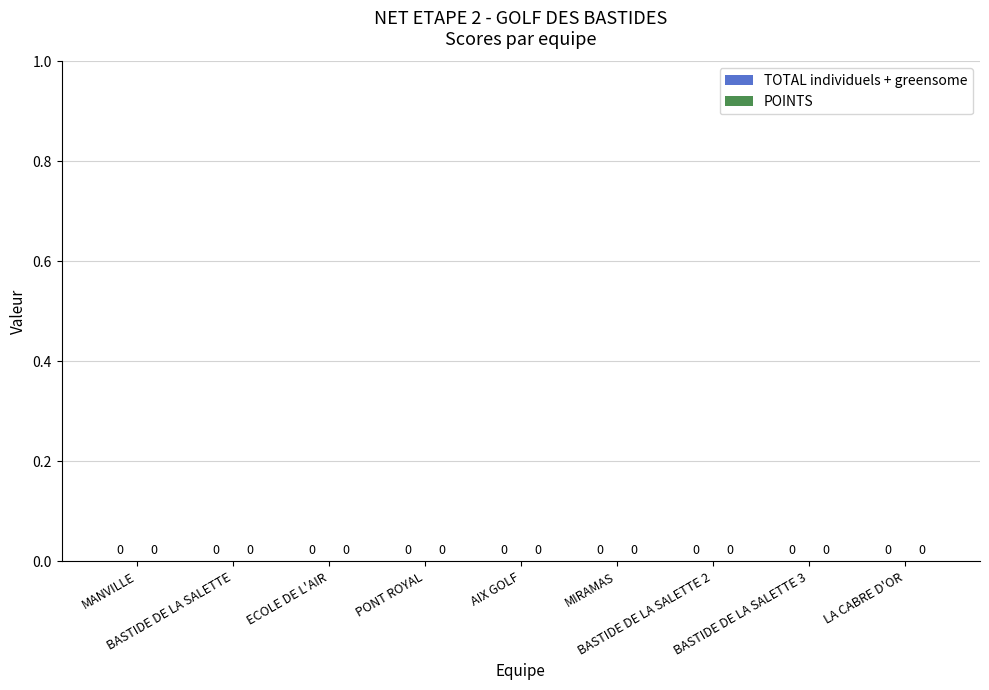

Reading left to right, transcribe all the data shown in this chart.

Nom: MANVILLE=1	BASTIDE DE LA SALETTE=2	ECOLE DE L'AIR=3	PONT ROYAL=4	AIX GOLF=5	MIRAMAS=6	BASTIDE DE LA SALETTE 2=7	BASTIDE DE LA SALETTE 3=8	LA CABRE D'OR=9
TOTAL individuels + greensome: MANVILLE=0	BASTIDE DE LA SALETTE=0	ECOLE DE L'AIR=0	PONT ROYAL=0	AIX GOLF=0	MIRAMAS=0	BASTIDE DE LA SALETTE 2=0	BASTIDE DE LA SALETTE 3=0	LA CABRE D'OR=0
POINTS: MANVILLE=0	BASTIDE DE LA SALETTE=0	ECOLE DE L'AIR=0	PONT ROYAL=0	AIX GOLF=0	MIRAMAS=0	BASTIDE DE LA SALETTE 2=0	BASTIDE DE LA SALETTE 3=0	LA CABRE D'OR=0